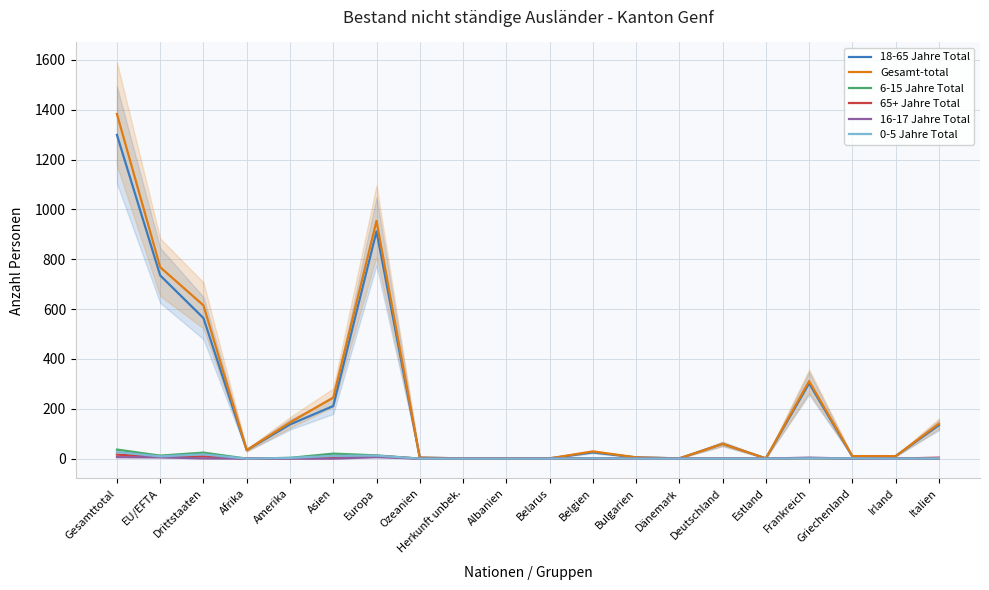

What is the greatest value displayed?

1383